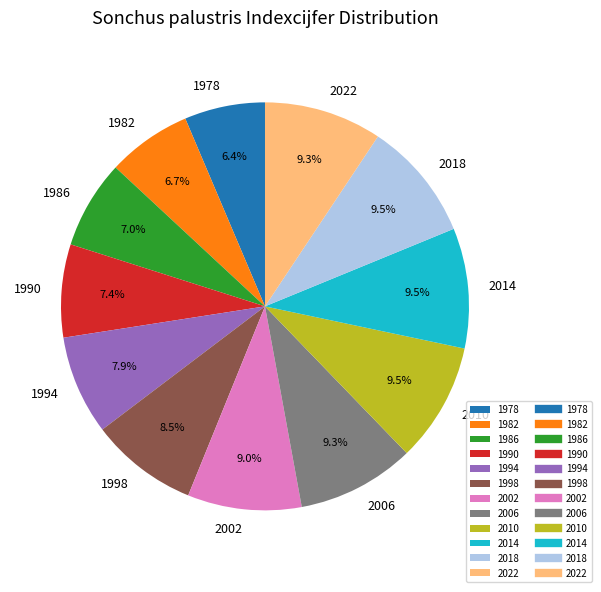

Is the sum of 1990 and 1982 greater than half?

No